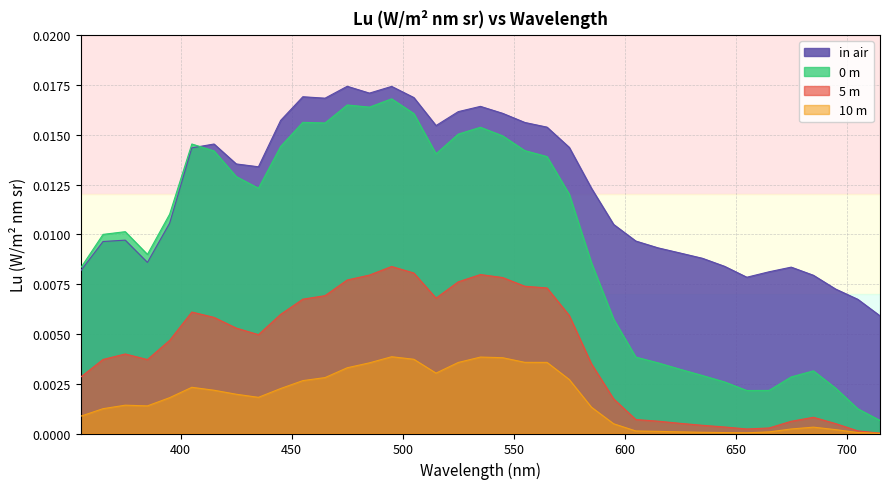

Reading right to left, transcribe all the data shown in this chart.

in air: 715=0.0	705=0.0	695=0.0	685=0.0	675=0.0	665=0.0	655=0.0	645=0.0	635=0.0	625=0.0	615=0.0	605=0.0	595=0.0	585=0.0	575=0.0	565=0.0	555=0.0	545=0.0	535=0.0	525=0.0	515=0.0	505=0.0	495=0.0	485=0.0	475=0.0	465=0.0	455=0.0	445=0.0	435=0.0	425=0.0	415=0.0	405=0.0	395=0.0	385=0.0	375=0.0	365=0.0	355=0.0
0 m: 715=0.0	705=0.0	695=0.0	685=0.0	675=0.0	665=0.0	655=0.0	645=0.0	635=0.0	625=0.0	615=0.0	605=0.0	595=0.0	585=0.0	575=0.0	565=0.0	555=0.0	545=0.0	535=0.0	525=0.0	515=0.0	505=0.0	495=0.0	485=0.0	475=0.0	465=0.0	455=0.0	445=0.0	435=0.0	425=0.0	415=0.0	405=0.0	395=0.0	385=0.0	375=0.0	365=0.0	355=0.0
5 m: 715=0.0	705=0.0	695=0.0	685=0.0	675=0.0	665=0.0	655=0.0	645=0.0	635=0.0	625=0.0	615=0.0	605=0.0	595=0.0	585=0.0	575=0.0	565=0.0	555=0.0	545=0.0	535=0.0	525=0.0	515=0.0	505=0.0	495=0.0	485=0.0	475=0.0	465=0.0	455=0.0	445=0.0	435=0.0	425=0.0	415=0.0	405=0.0	395=0.0	385=0.0	375=0.0	365=0.0	355=0.0
10 m: 715=0.0	705=0.0	695=0.0	685=0.0	675=0.0	665=0.0	655=0.0	645=0.0	635=0.0	625=0.0	615=0.0	605=0.0	595=0.0	585=0.0	575=0.0	565=0.0	555=0.0	545=0.0	535=0.0	525=0.0	515=0.0	505=0.0	495=0.0	485=0.0	475=0.0	465=0.0	455=0.0	445=0.0	435=0.0	425=0.0	415=0.0	405=0.0	395=0.0	385=0.0	375=0.0	365=0.0	355=0.0